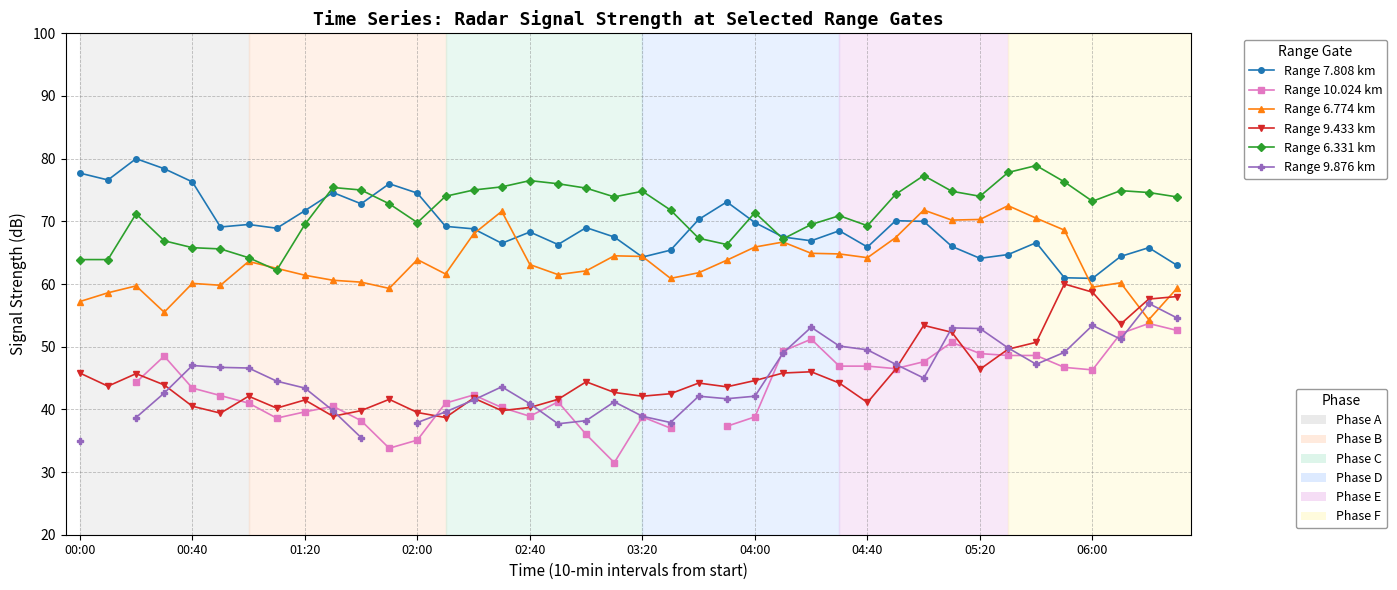

What is the difference between the maximum and minimum values in the Range 6.331 km series?

16.7